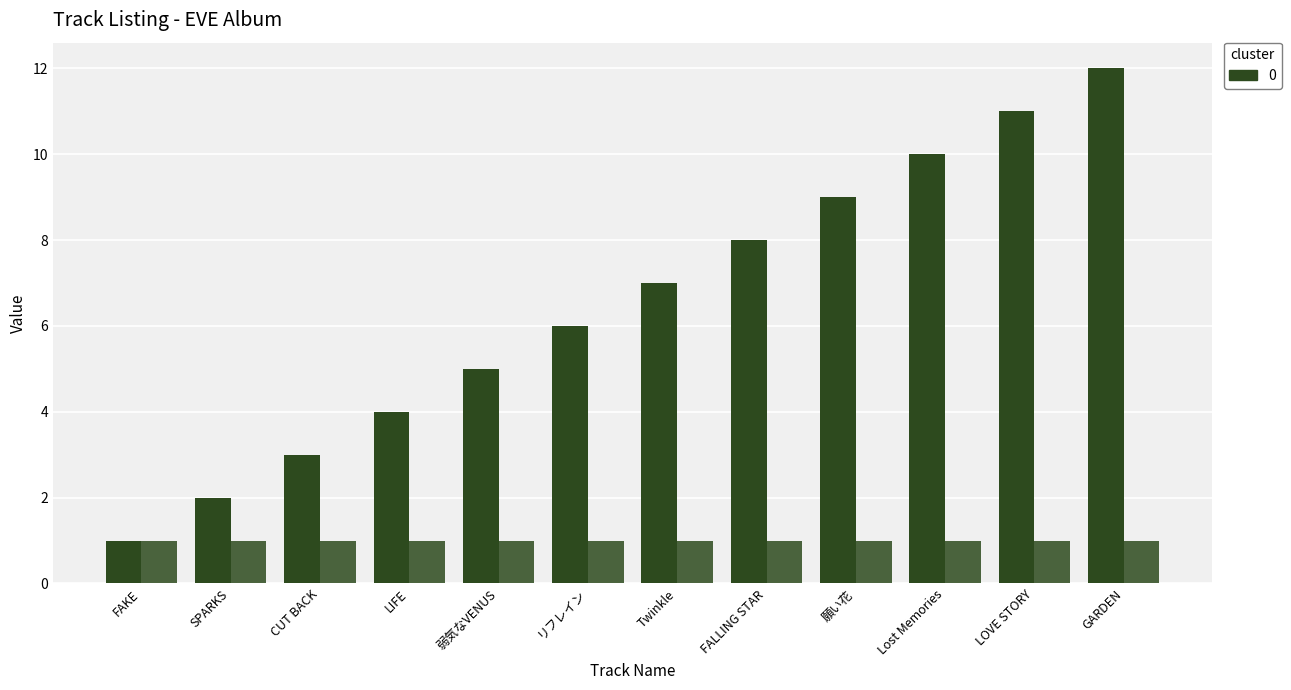

How many categories are shown in the chart?

12